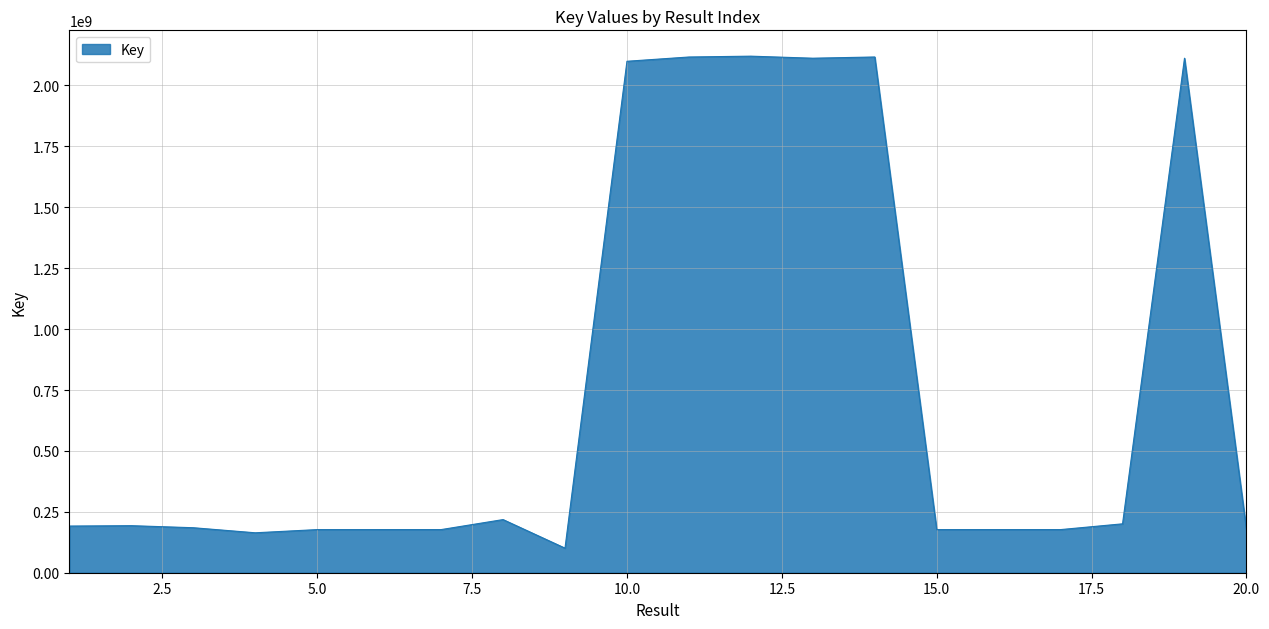

What is the greatest value displayed?

2120360128